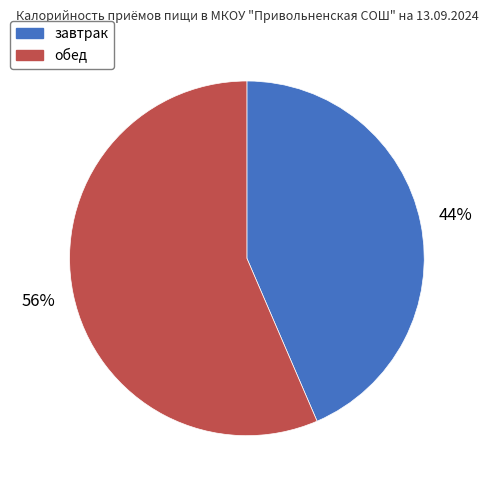

Between обед and завтрак, which is larger?

обед